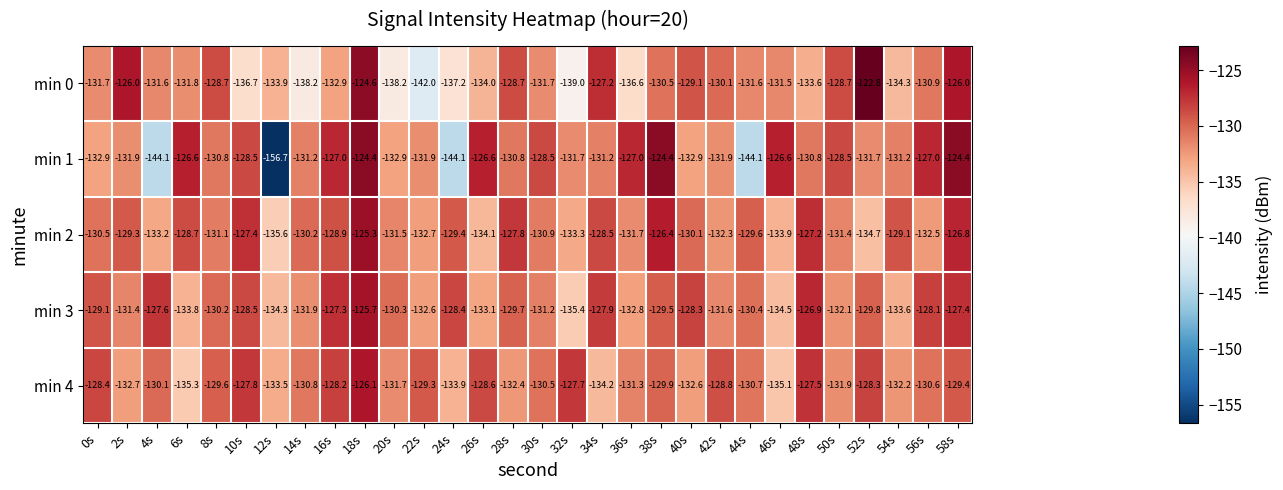

Is it true that min 3 equals -238.3 at 32s?

False